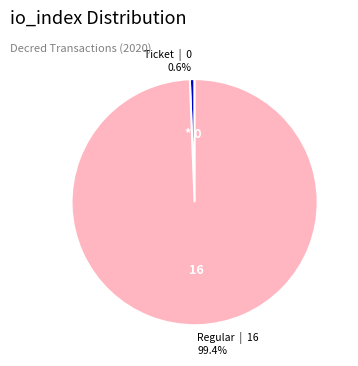

Does any single category account for the majority?

Yes